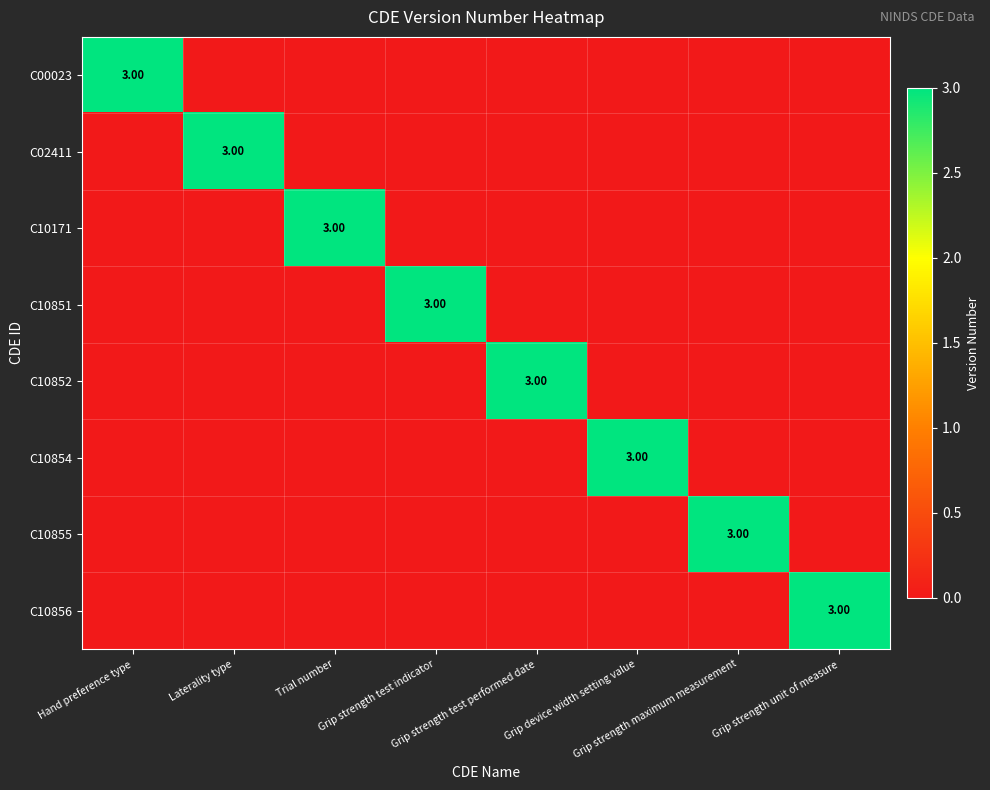

What is the difference between the maximum and minimum values in the C10852 series?

3